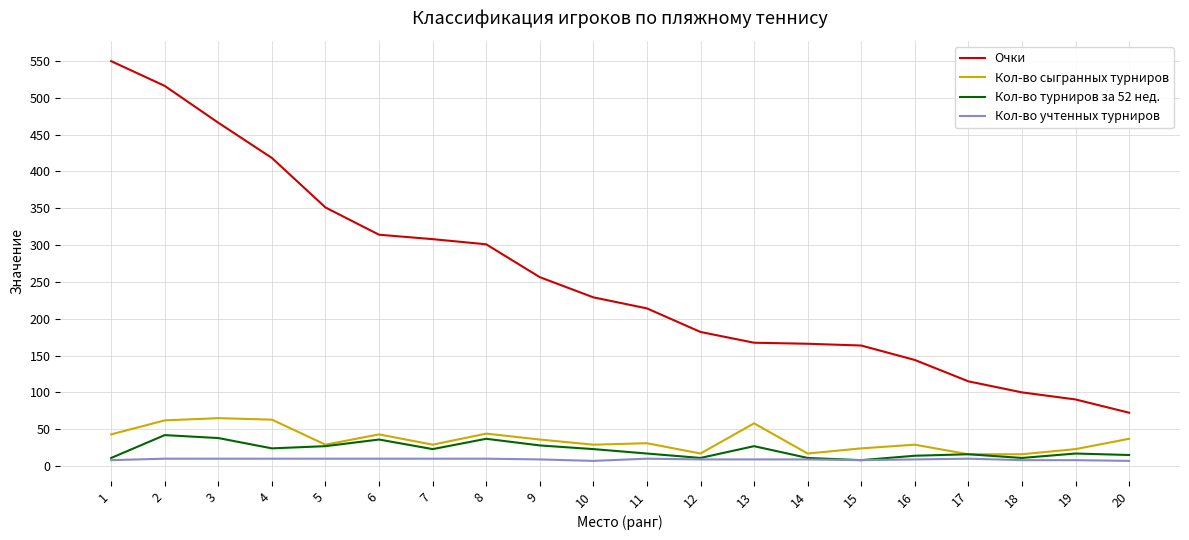

What is the lowest value of the Кол-во сыгранных турниров series?

16.0